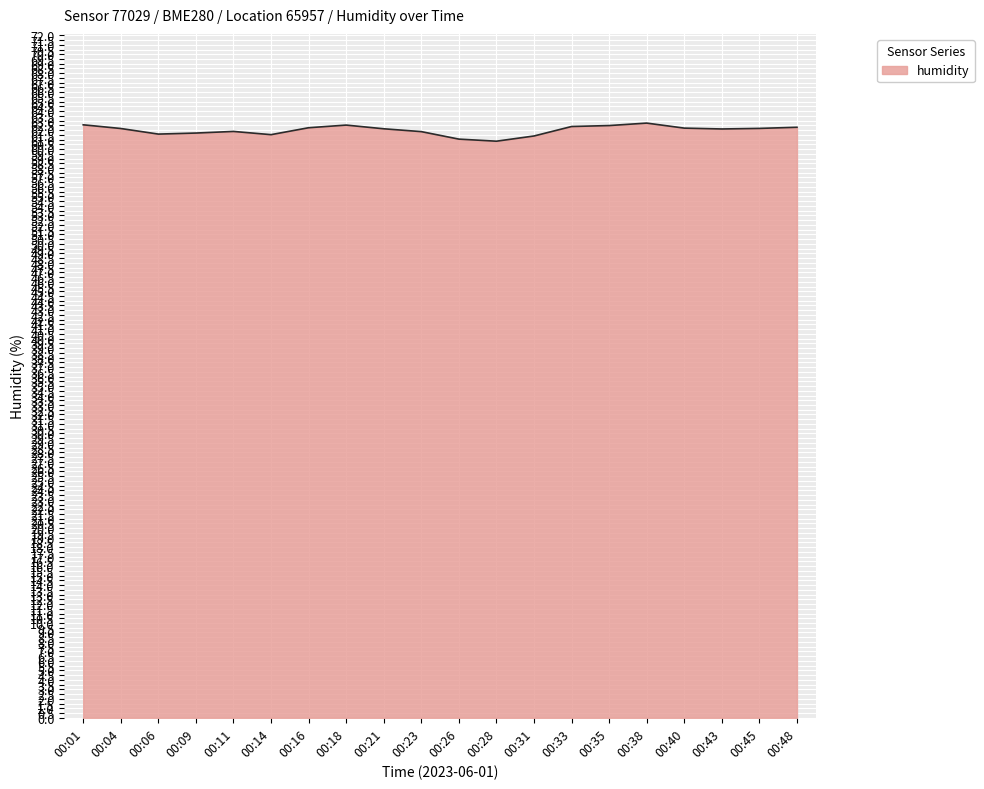

What is the maximum value shown in the chart?

62.7